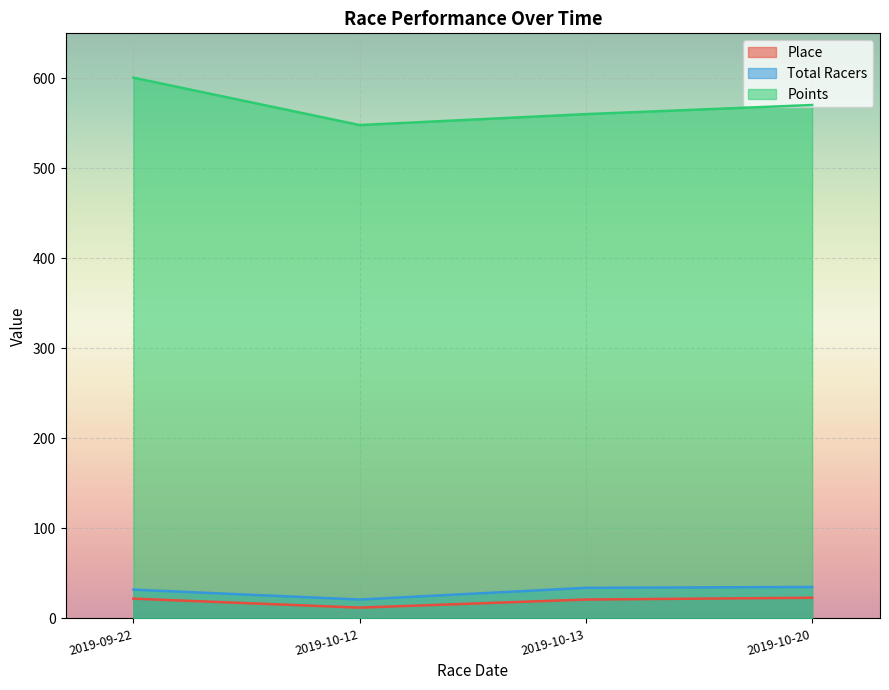

Reading left to right, what are all the values shown in this chart?

Place: 2019-09-22=22.0	2019-10-12=12.0	2019-10-13=21.0	2019-10-20=23.0
Total Racers: 2019-09-22=32.0	2019-10-12=21.0	2019-10-13=34.0	2019-10-20=35.0
Points: 2019-09-22=600.8	2019-10-12=548.1	2019-10-13=560.2	2019-10-20=570.4